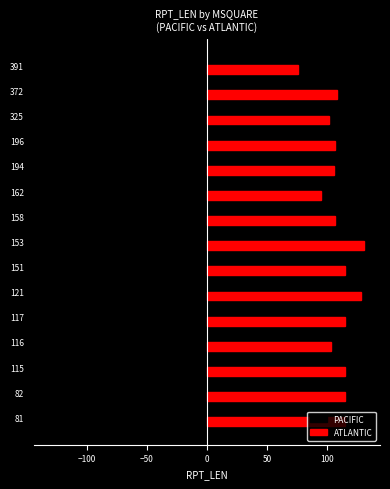

How many series are shown in this chart?

2